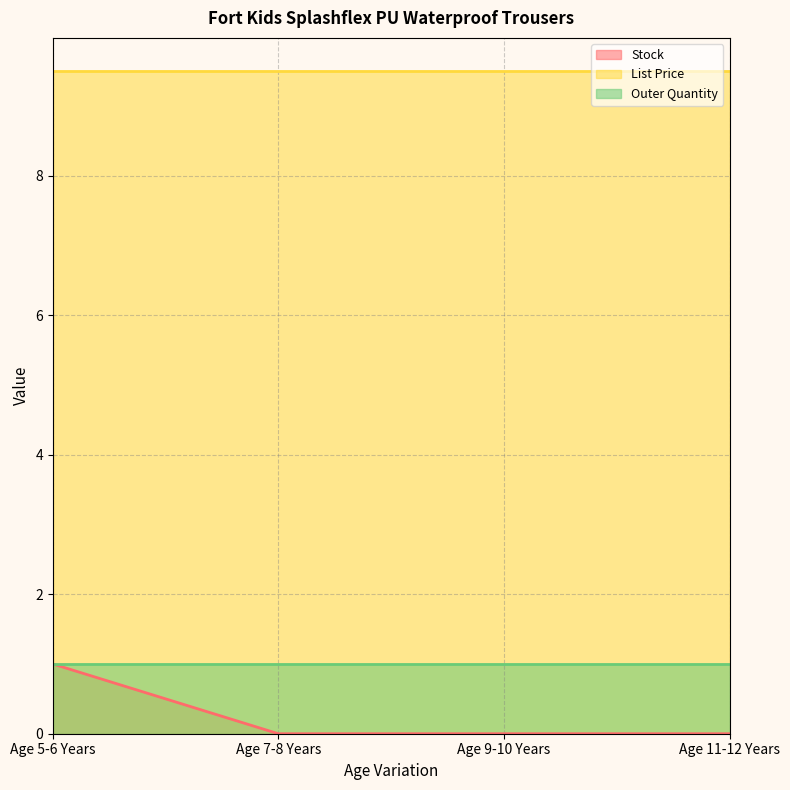

Reading left to right, what are all the values shown in this chart?

Stock: 1.0	0.0	0.0	0.0
List Price: 9.5	9.5	9.5	9.5
Outer Quantity: 1.0	1.0	1.0	1.0